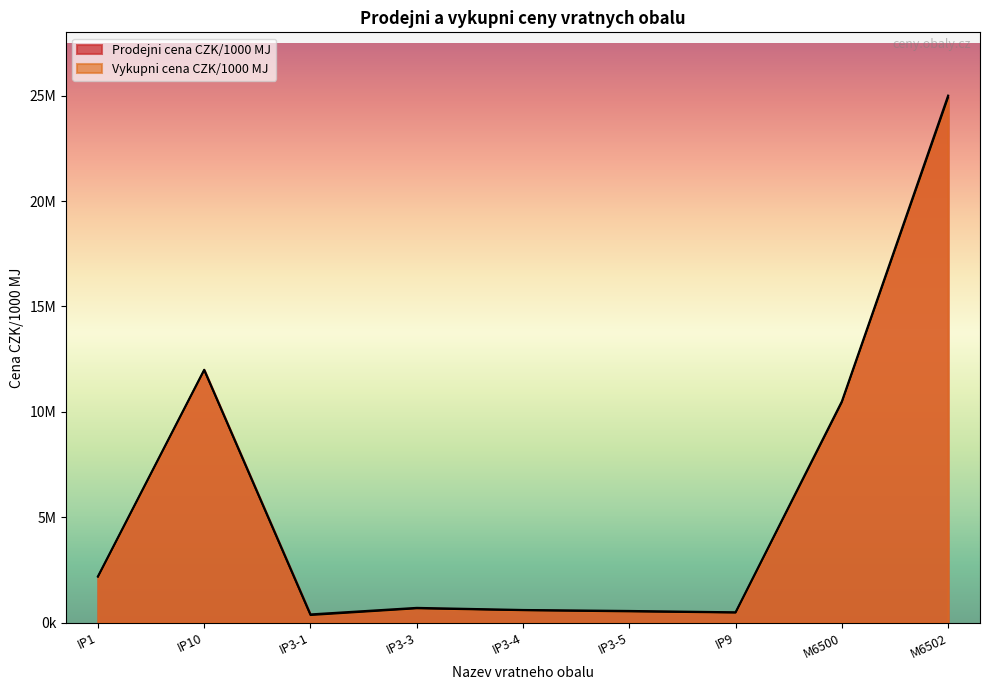

At which category does Prodejni cena CZK/1000 MJ reach its first local valley?

IP3-1